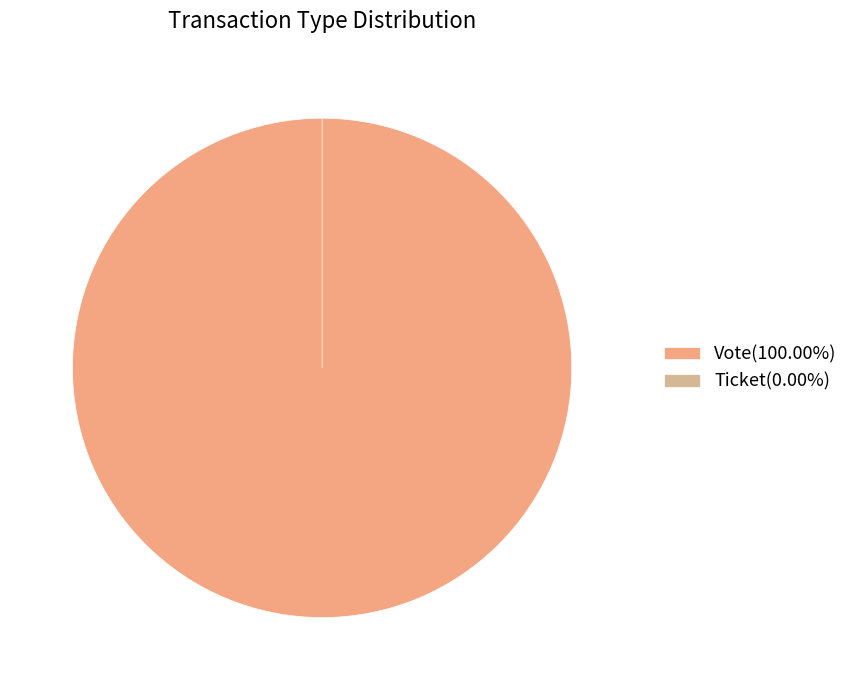

True or false: Ticket accounts for 6% of the total.

False